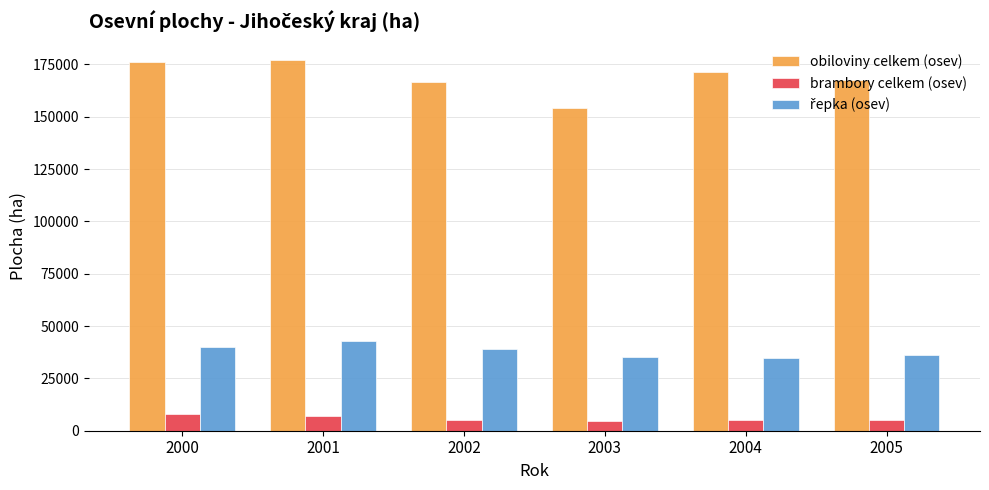

What is the sum of all brambory celkem (osev) values?

35338